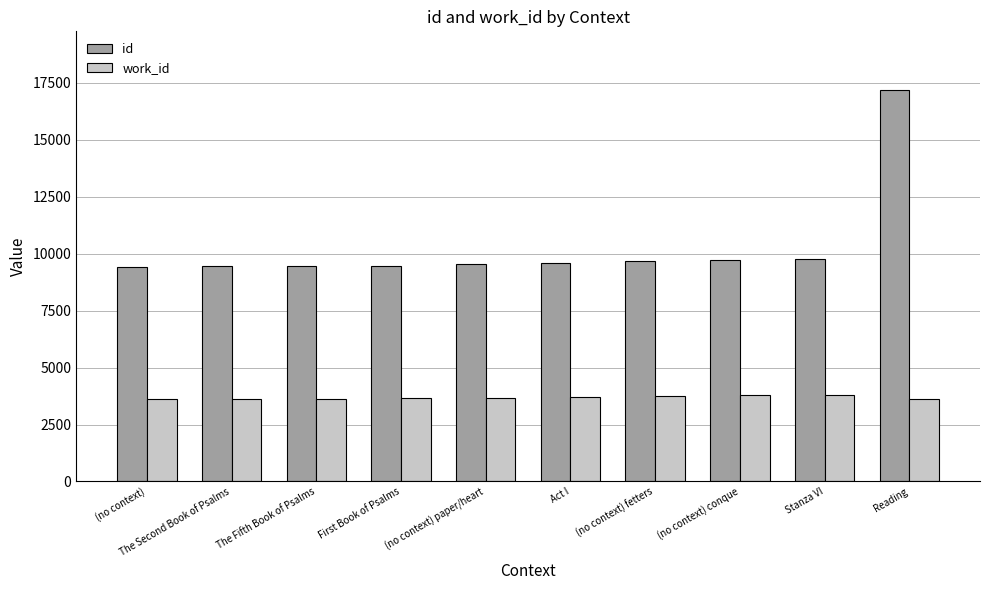

What is the approximate value of id at Stanza VI?

9751